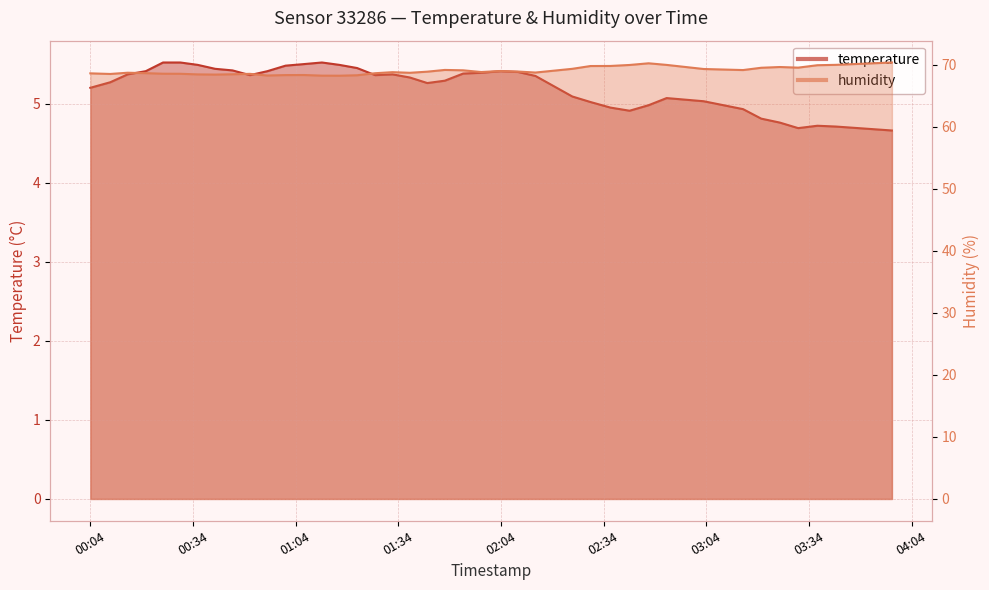

What are all the series names shown in the legend?

temperature, humidity